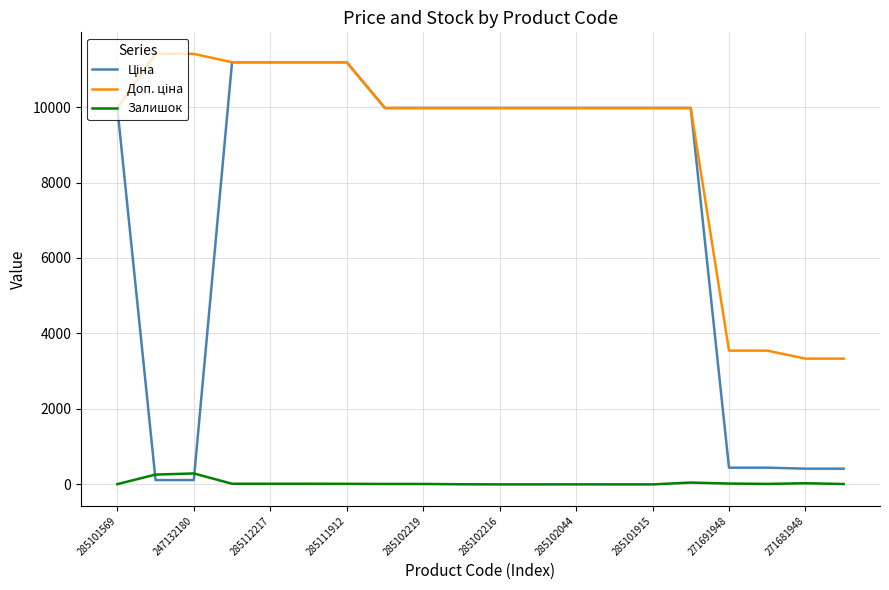

What is the highest value of the Залишок series?

290.0